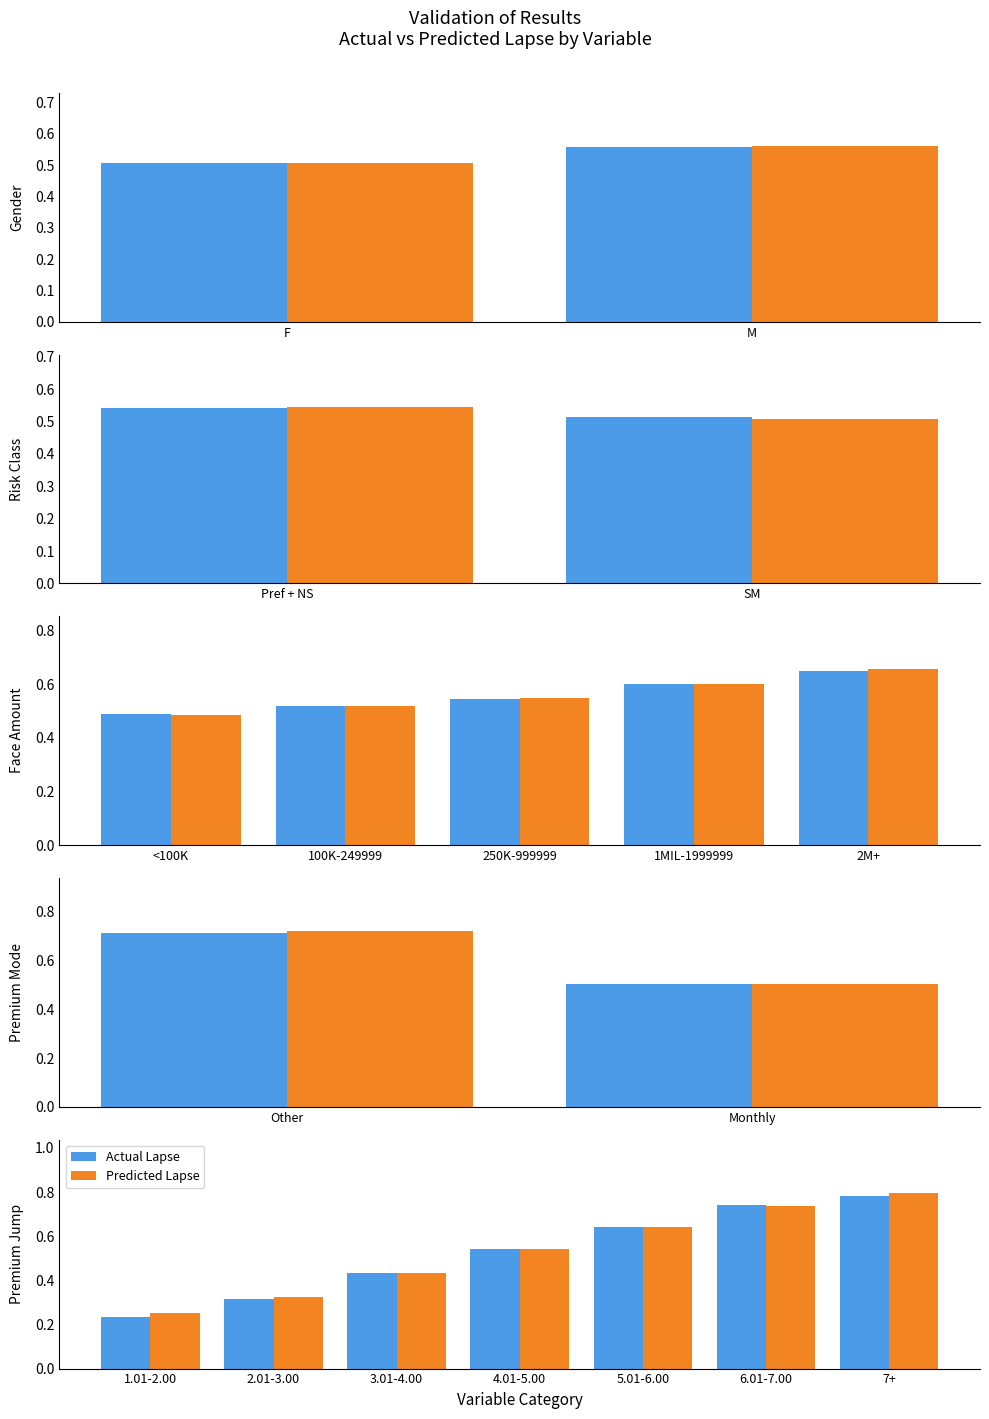

What is the value of the Actual Lapse bar at the 5th from the left?

0.6